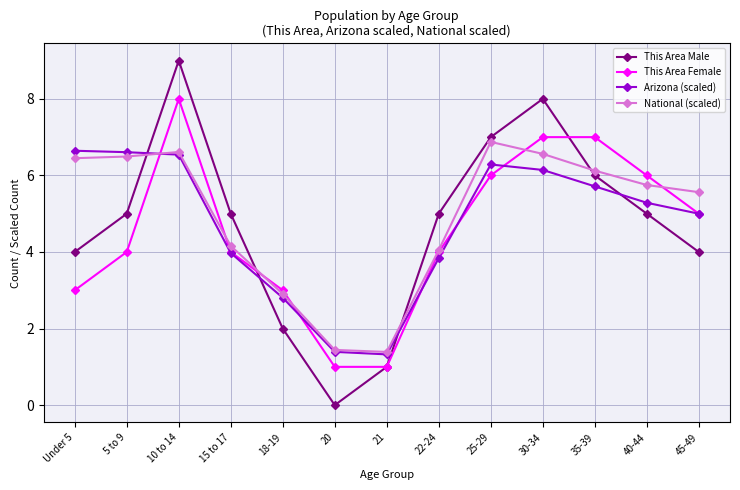

What is the label of the 3rd point from the left?

10 to 14